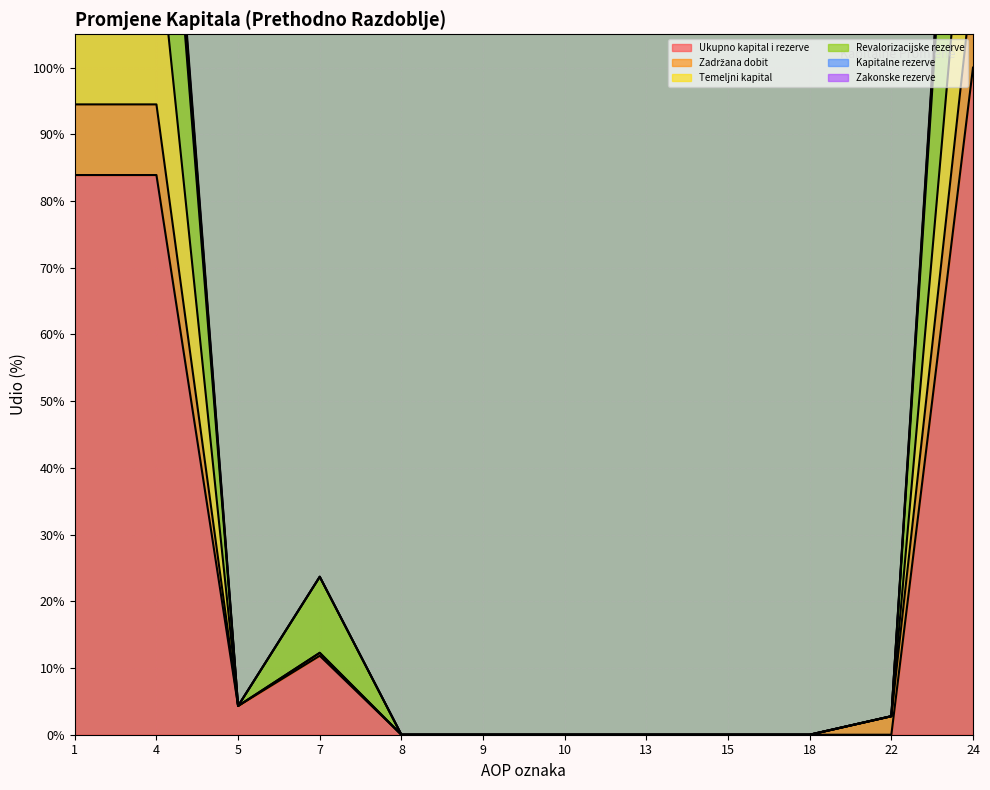

True or false: Zadržana dobit has a value of 2.8 at 22.

True